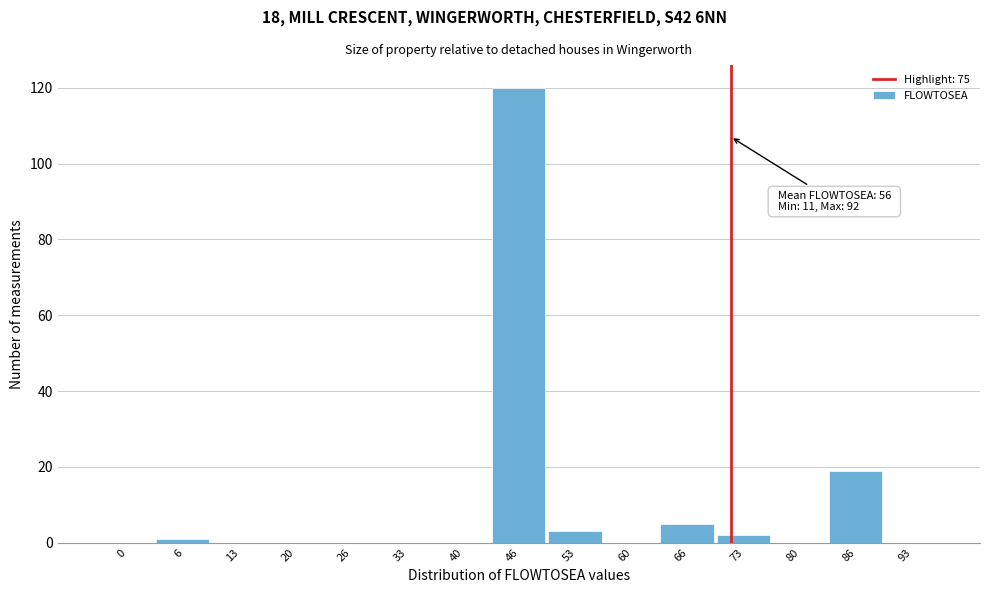

Reading left to right, extract all data points from this chart.

0=0	6=1	13=0	20=0	26=0	33=0	40=0	46=120	53=3	60=0	66=5	73=2	80=0	86=19	93=0